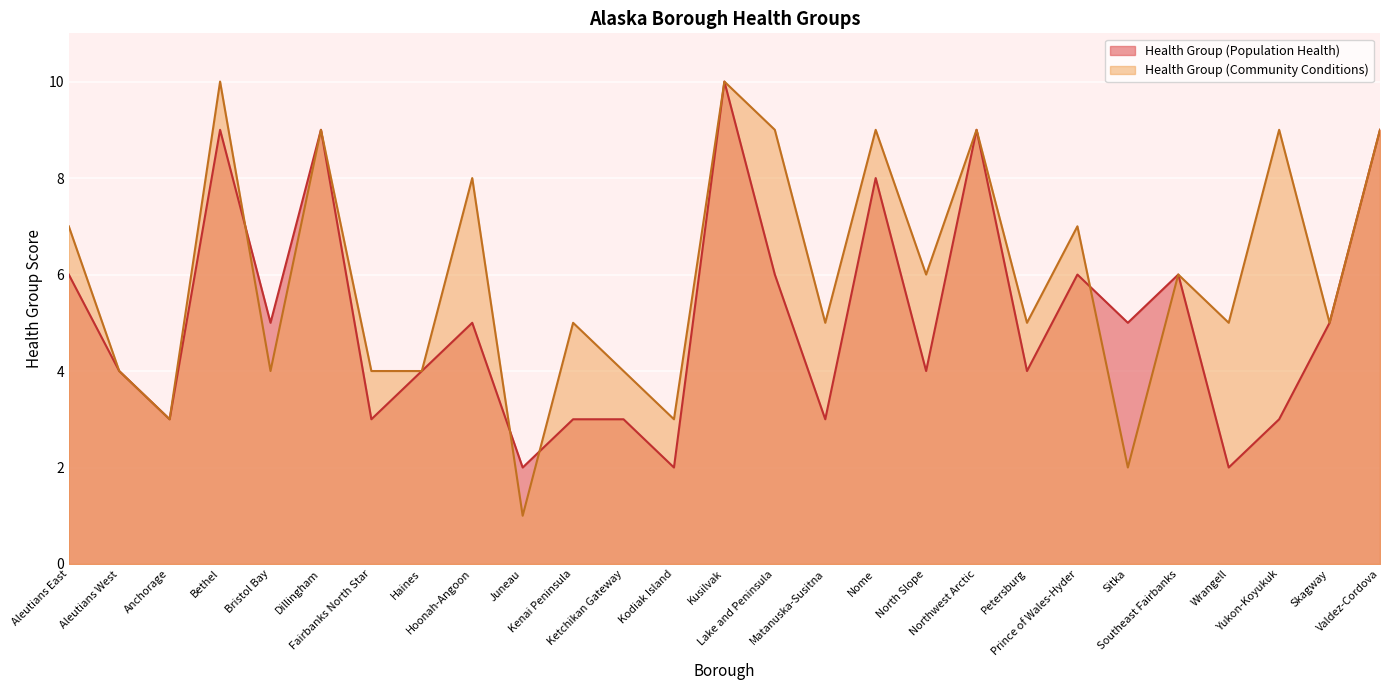

Which category has the highest value across all series?

Kusilvak